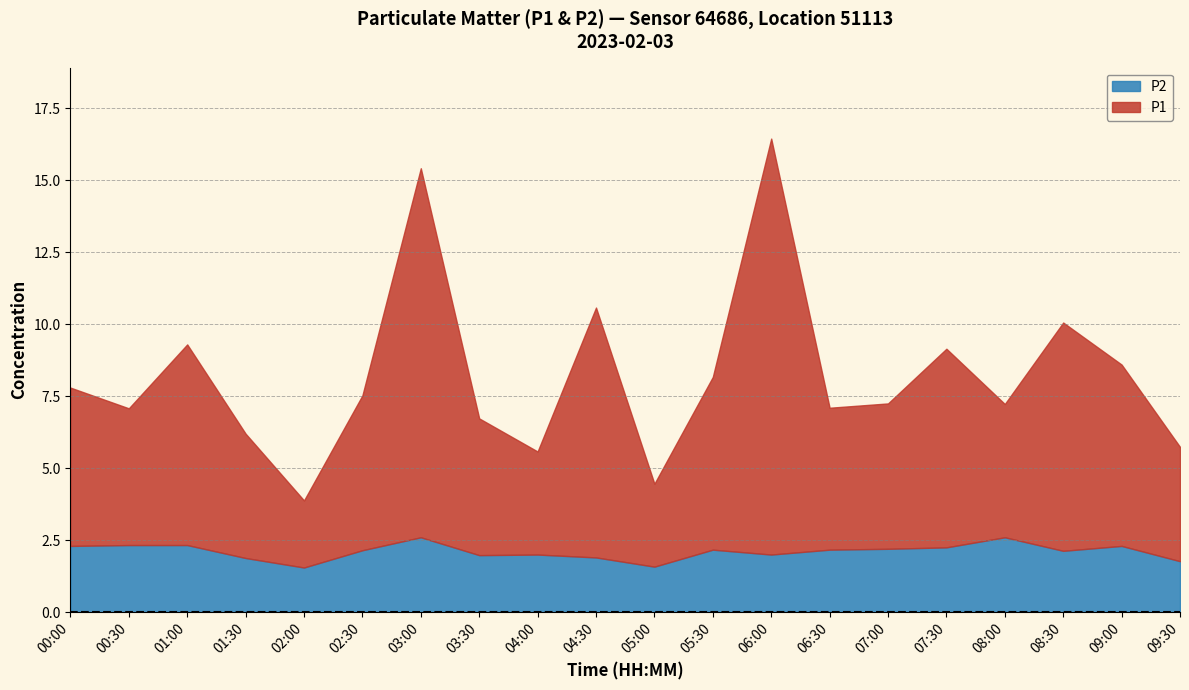

What is the difference between the second highest and second lowest values in the P2 series?

1.0